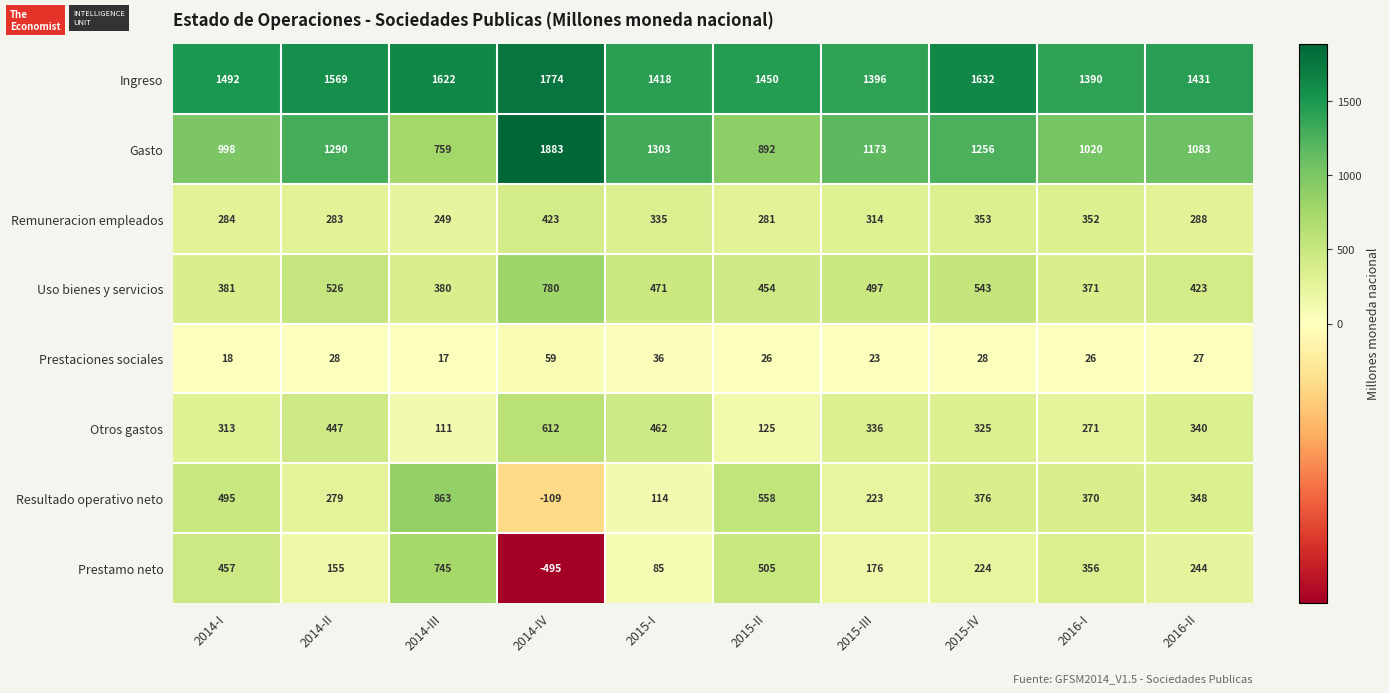

What is the sum of all Prestamo neto values?

2452